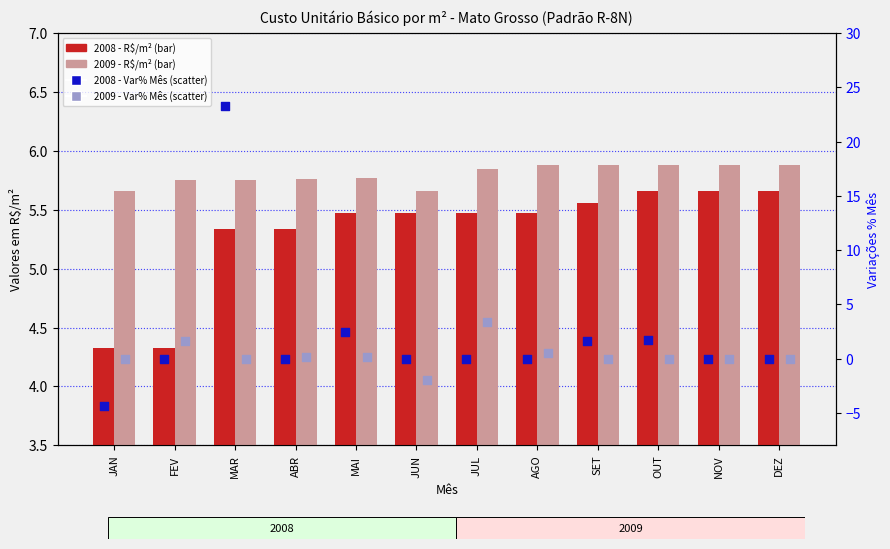

Is the value of 2009 - R$/m² at FEV greater than the value of Var% Mês 2008 at ABR?

Yes